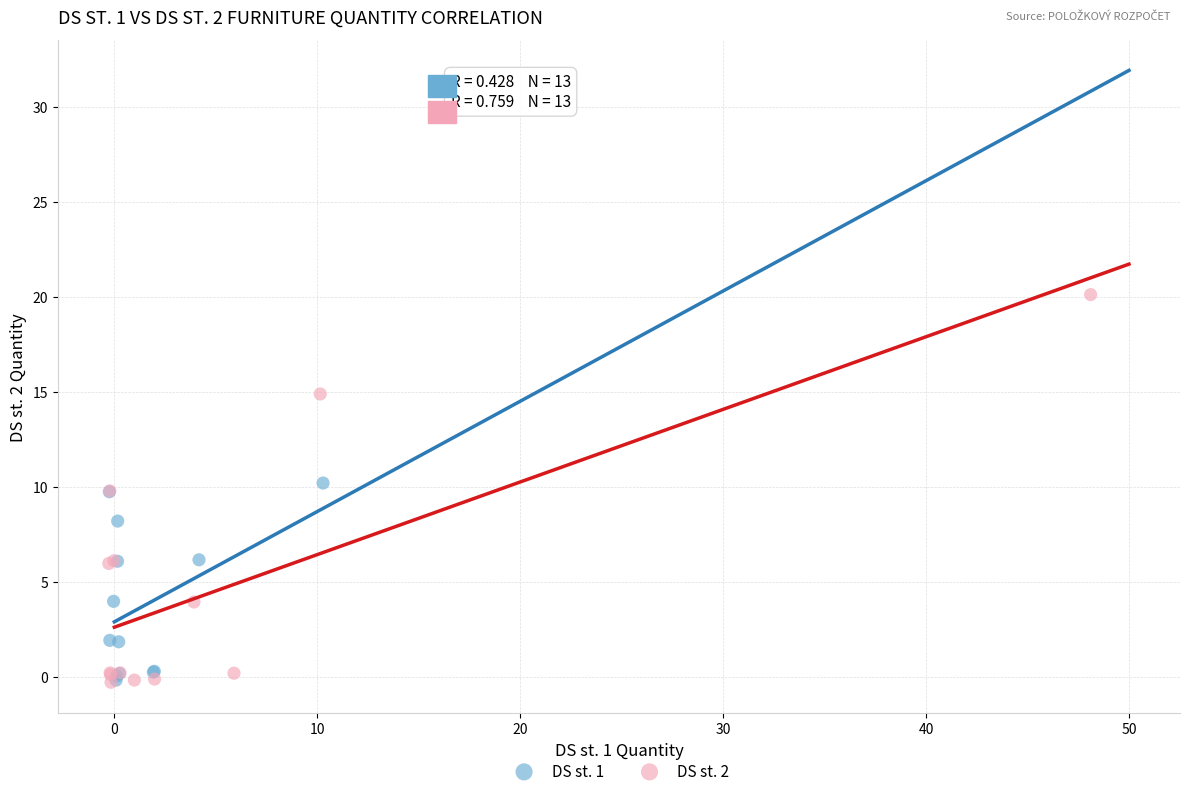

Which series reaches the maximum Y coordinate?

DS st. 2